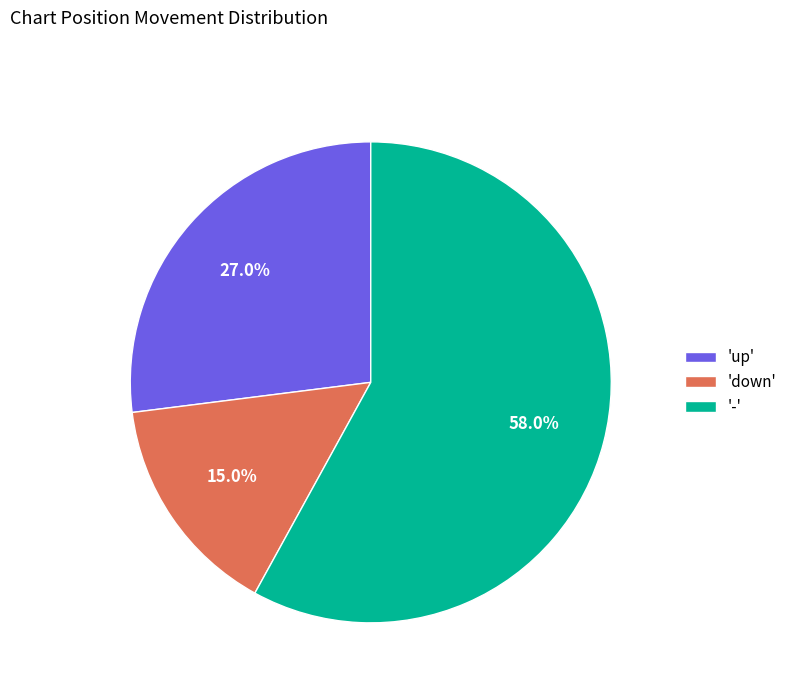

How many segments does this pie chart have?

3